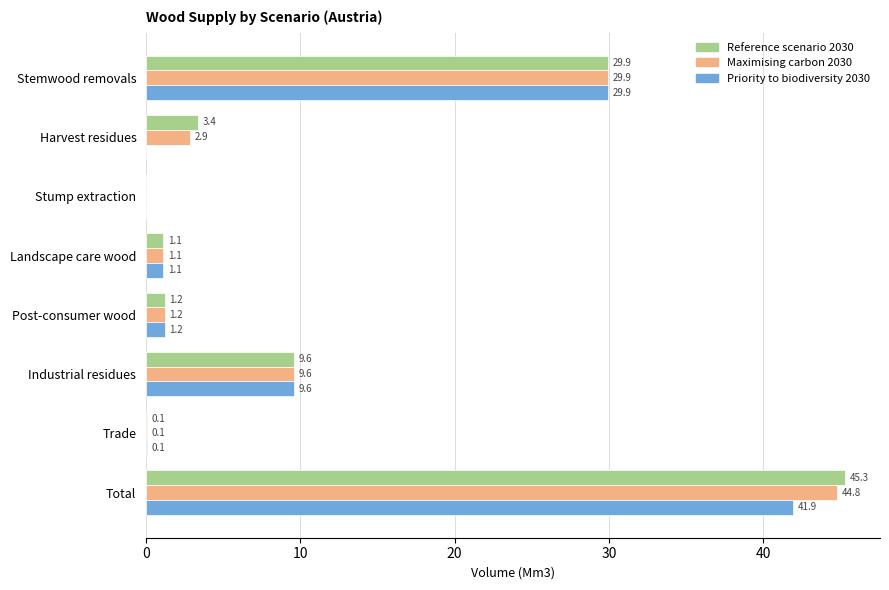

What is the maximum value shown in the chart?

45.3